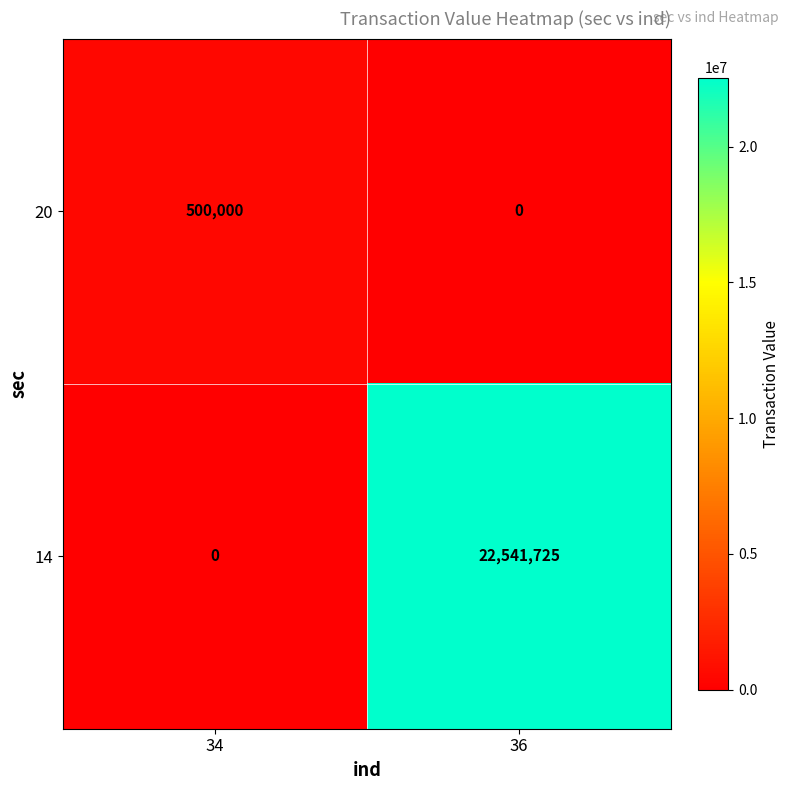

True or false: 14 has a value of -13379668 at 34.

False